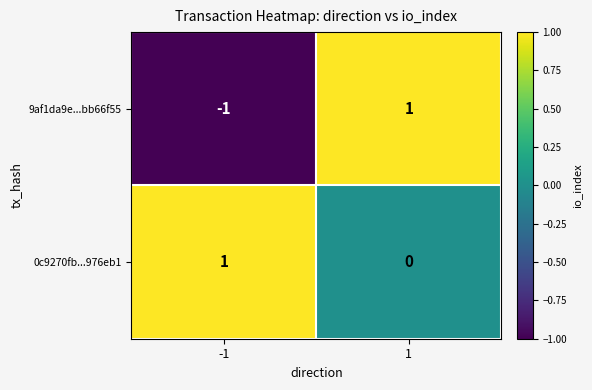

List the series in order of their overall mean, lowest first.

9af1da9e...bb66f55, 0c9270fb...976eb1